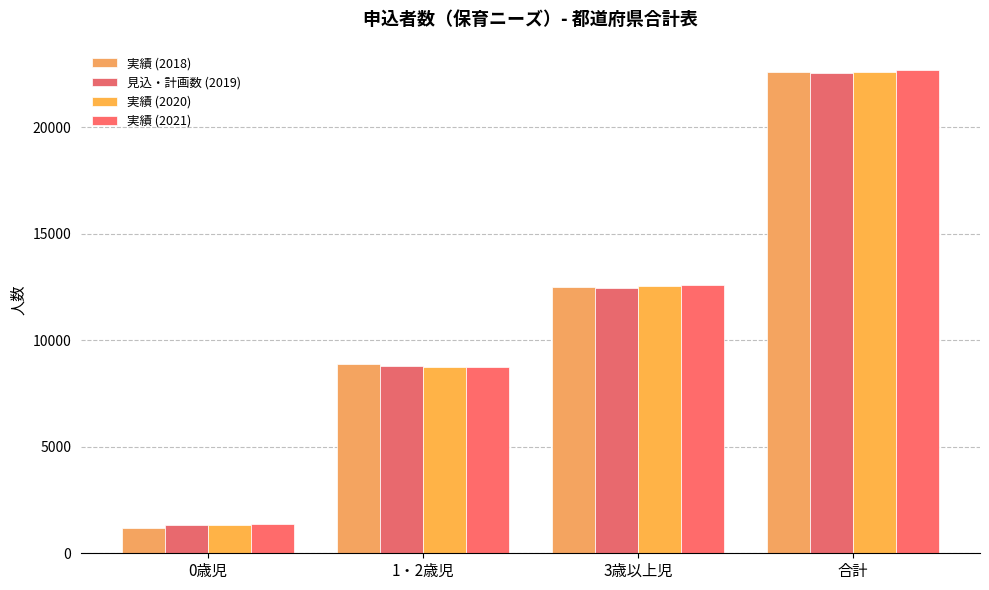

What is the maximum value for 実績 (2020)?

22620